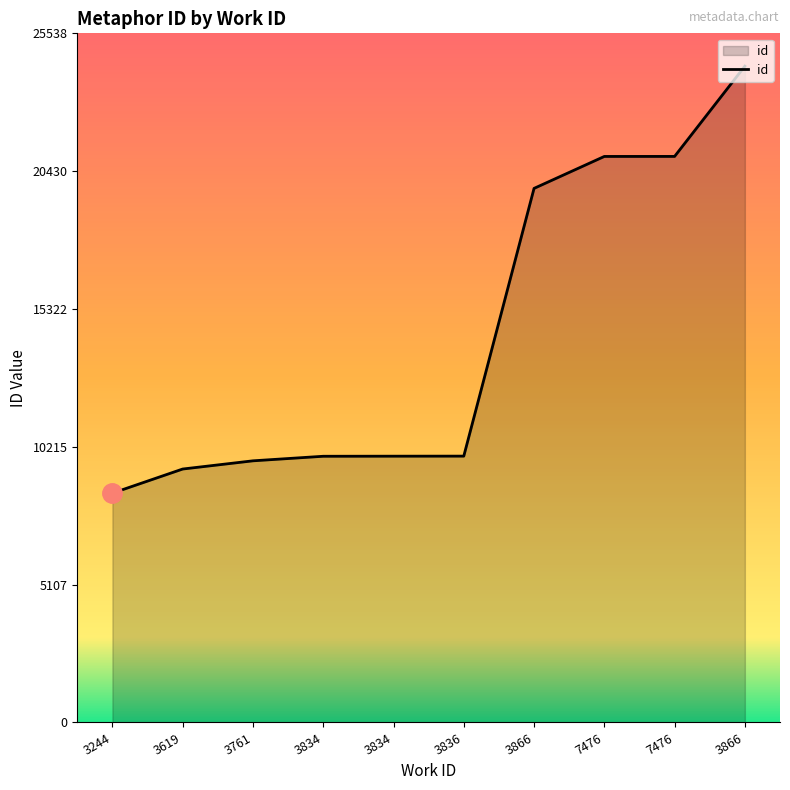

How many lines are shown in the chart?

1